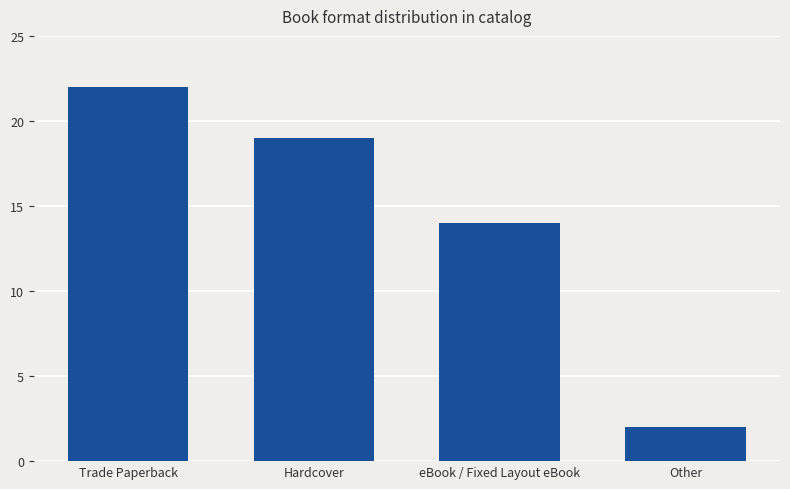

What is the average value?

14